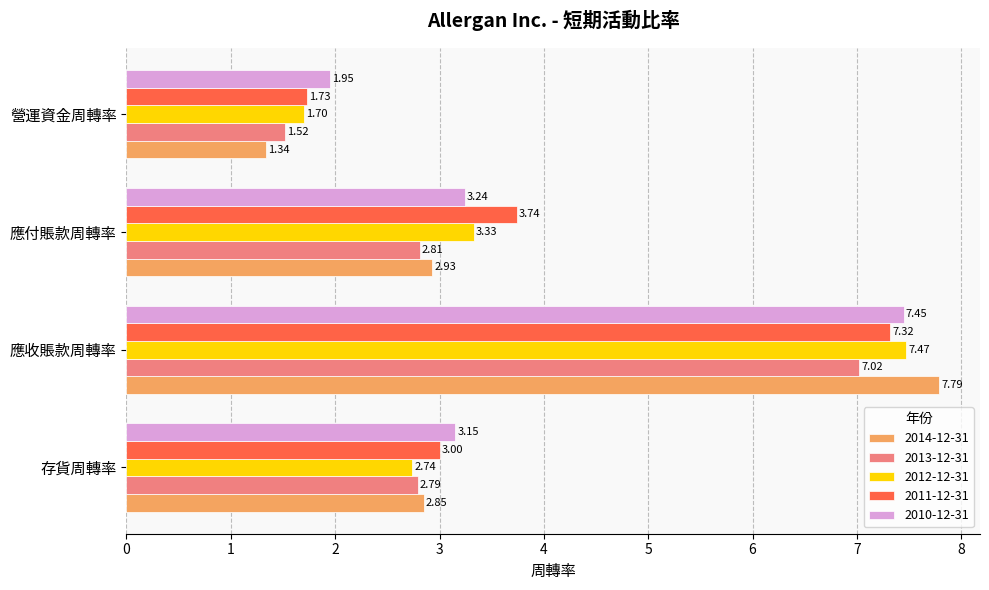

Is it true that 2010-12-31 equals 1.3 at 營運資金周轉率?

False